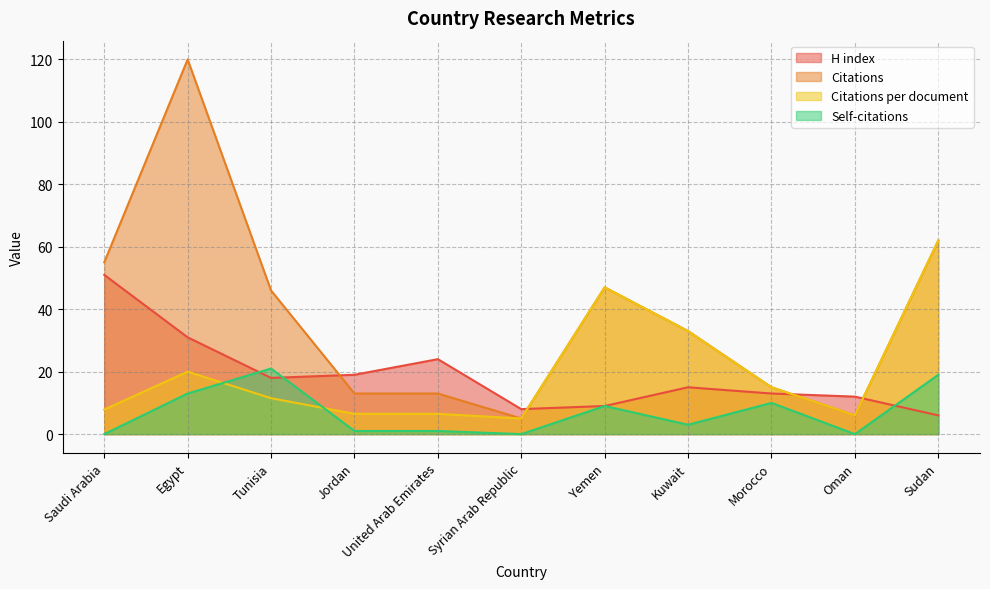

True or false: Self-citations has more than 2 points higher than both neighbors.

True